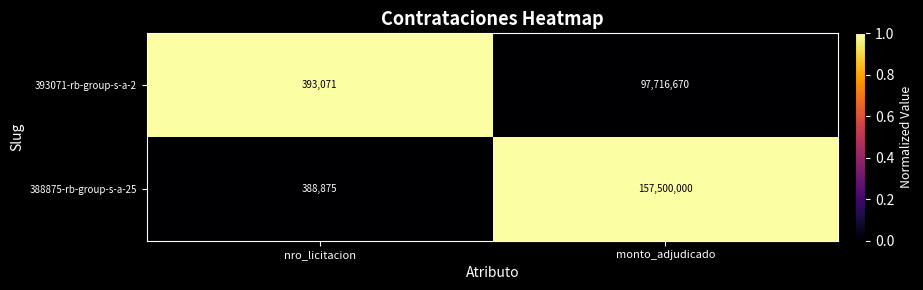

Reading left to right, what are all the values shown in this chart?

393071-rb-group-s-a-2: nro_licitacion=393071	monto_adjudicado=97716670
388875-rb-group-s-a-25: nro_licitacion=388875	monto_adjudicado=157500000